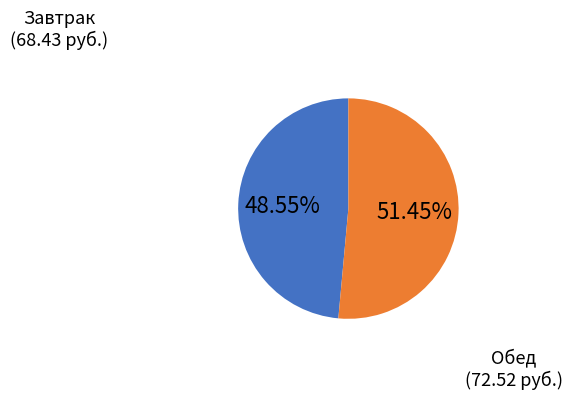

Does any single category account for the majority?

Yes